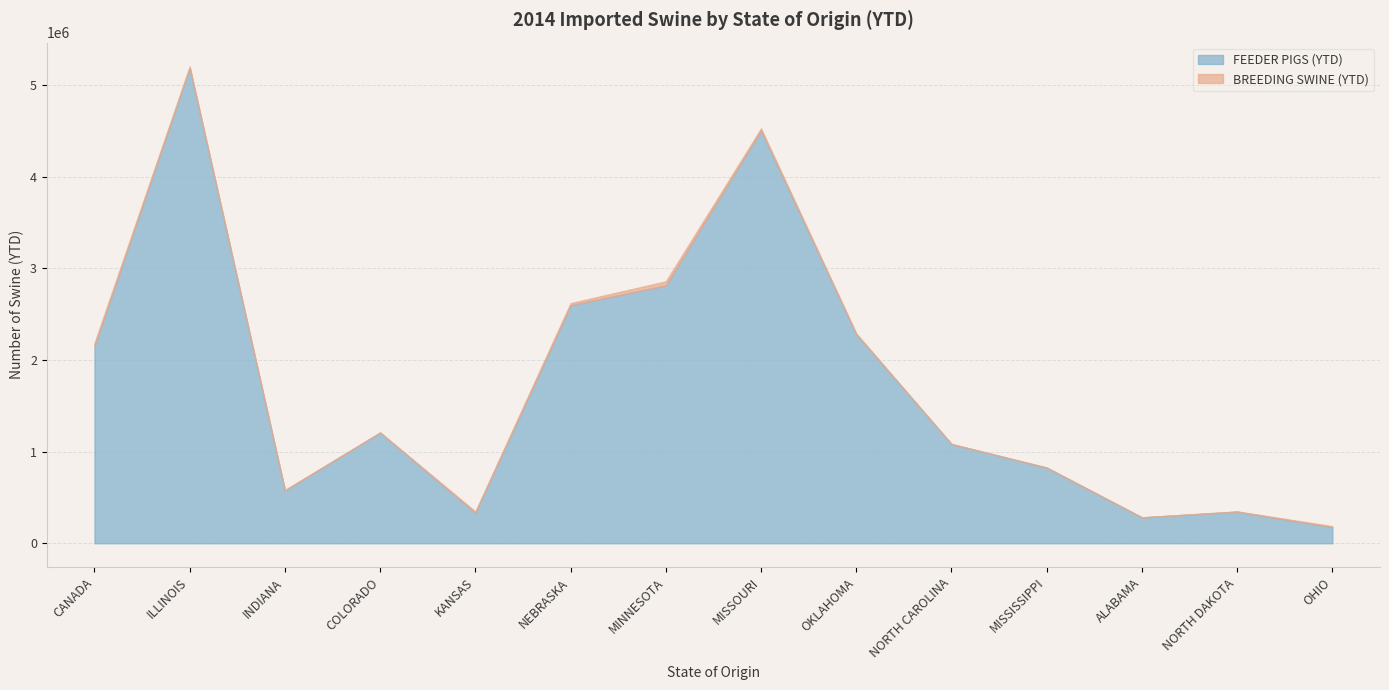

True or false: BREEDING SWINE (YTD) and FEEDER PIGS (YTD) intersect in this chart.

False